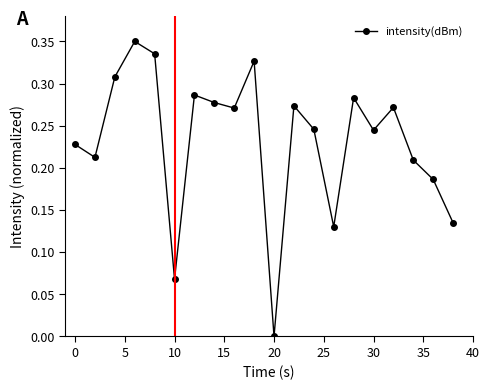

What is the sum of all values?

4.6